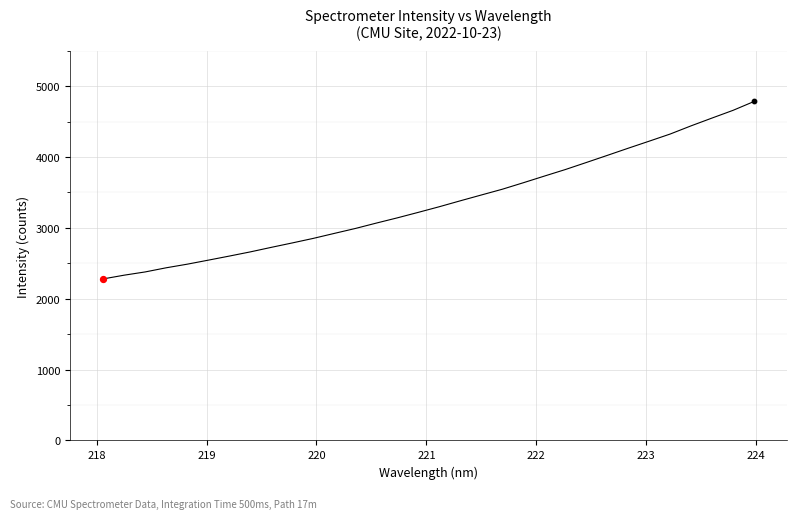

What is the smallest value displayed?

2280.1